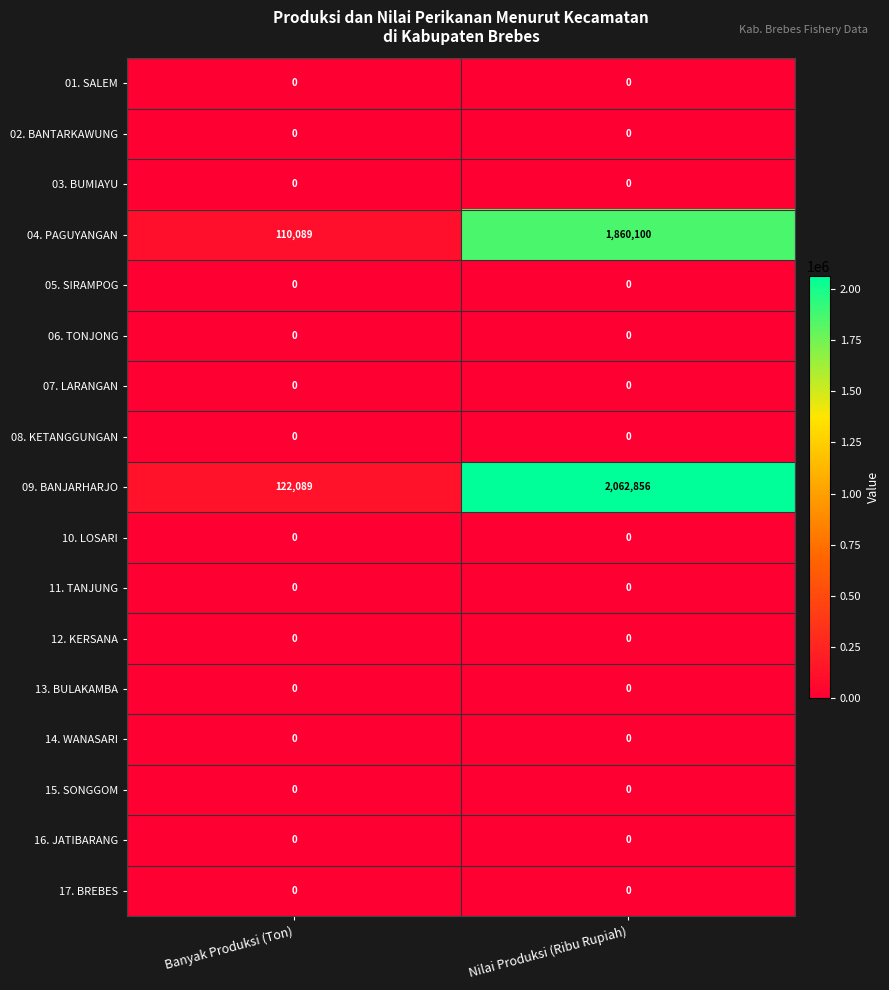

Which series has the largest range (max minus min)?

09. BANJARHARJO